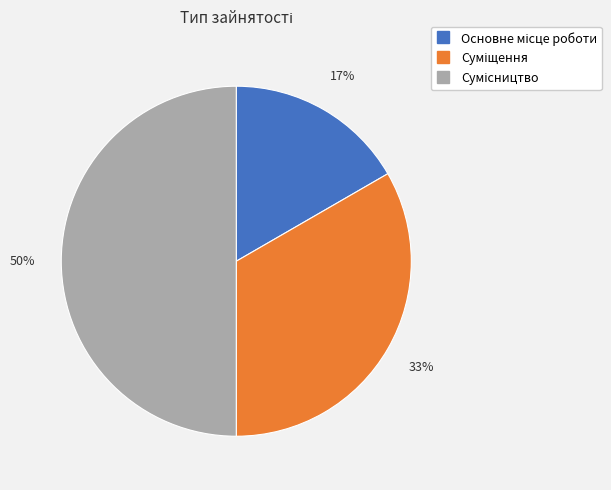

To the nearest percent, what is the average slice percentage?

33%